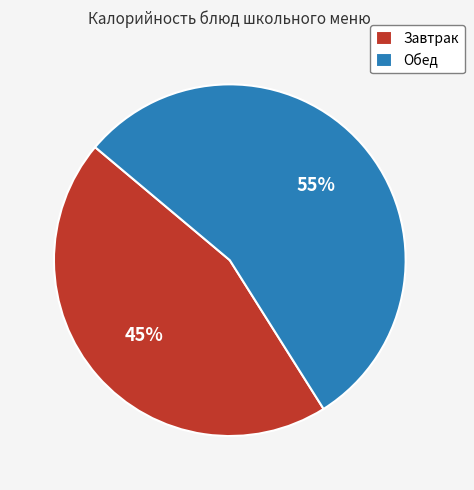

How many slices are in this pie chart?

2